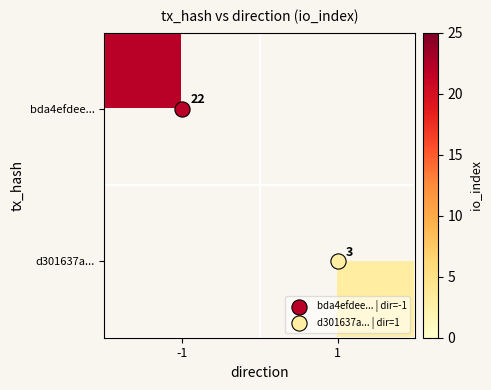

How many values in bda4efdee... are above zero?

1